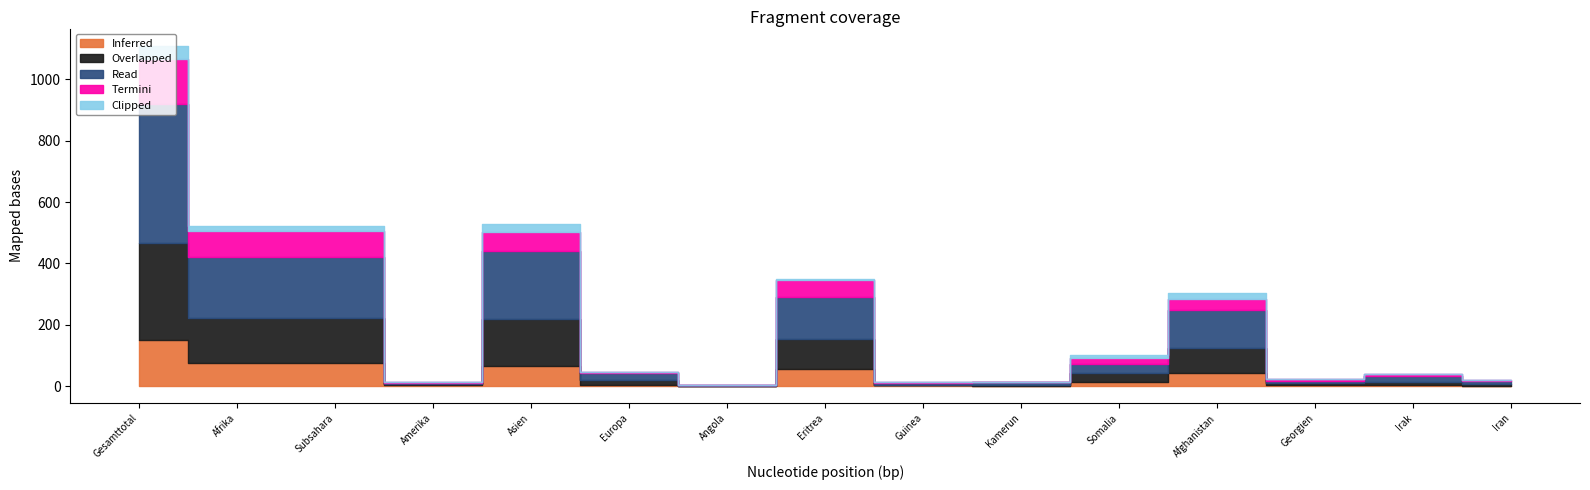

Reading right to left, transcribe all the data shown in this chart.

Inferred (col_5): 1	3	2	42	14	0	2	55	0	3	67	3	76	76	149
Overlapped (col_2): 7	11	7	83	29	4	3	97	1	16	153	3	147	147	319
Read (col_1): 9	20	9	122	30	9	5	138	1	24	222	4	199	199	450
Termini (col_3): 3	4	4	38	17	1	2	55	0	3	61	3	82	82	149
Clipped (col_9): 0	1	0	17	11	0	2	5	0	0	25	0	18	18	43